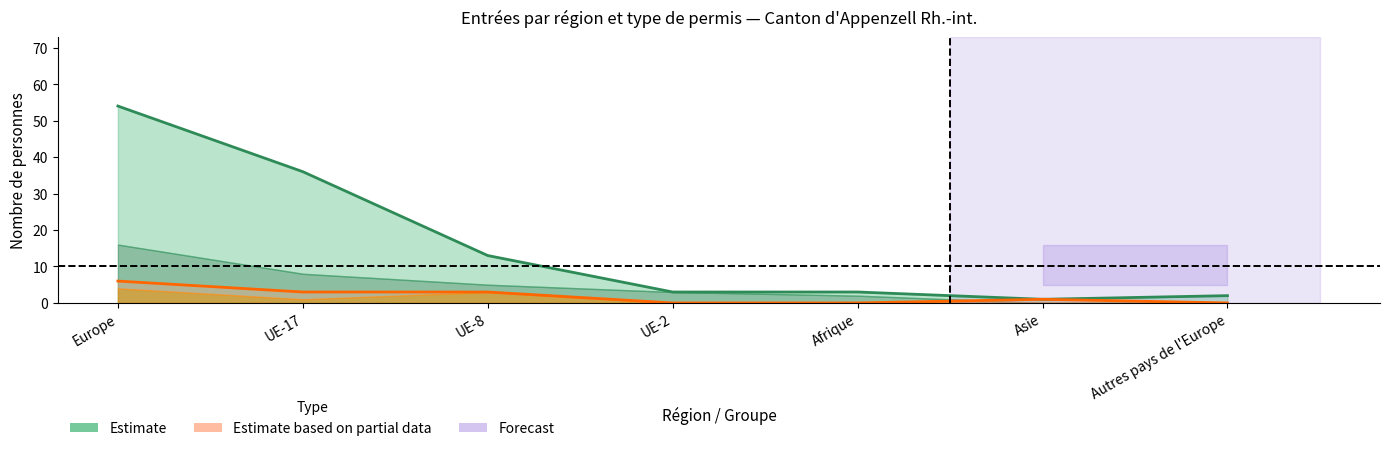

How many lines are shown in the chart?

2